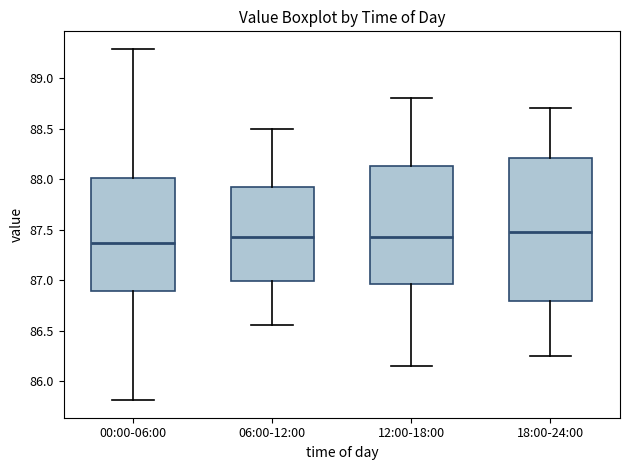

Which box is the tallest, from its lower edge to its upper edge?

18:00-24:00